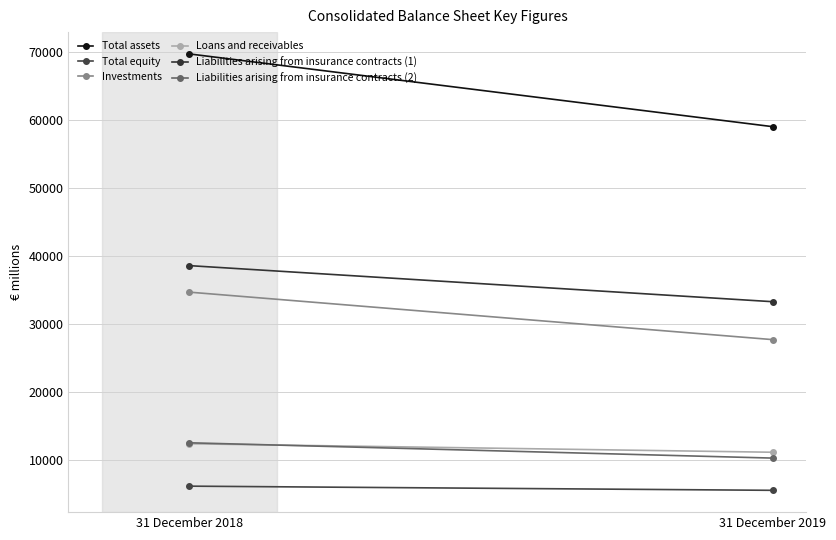

What is the value of the Loans and receivables point at the 2nd from the left?

11083